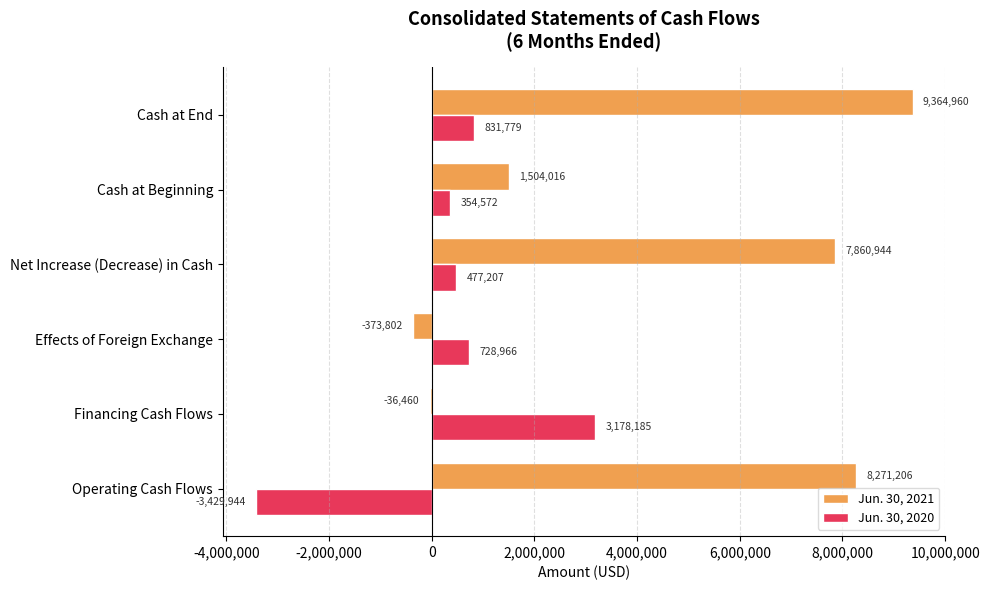

What are all the series names shown in the legend?

Jun. 30, 2021, Jun. 30, 2020